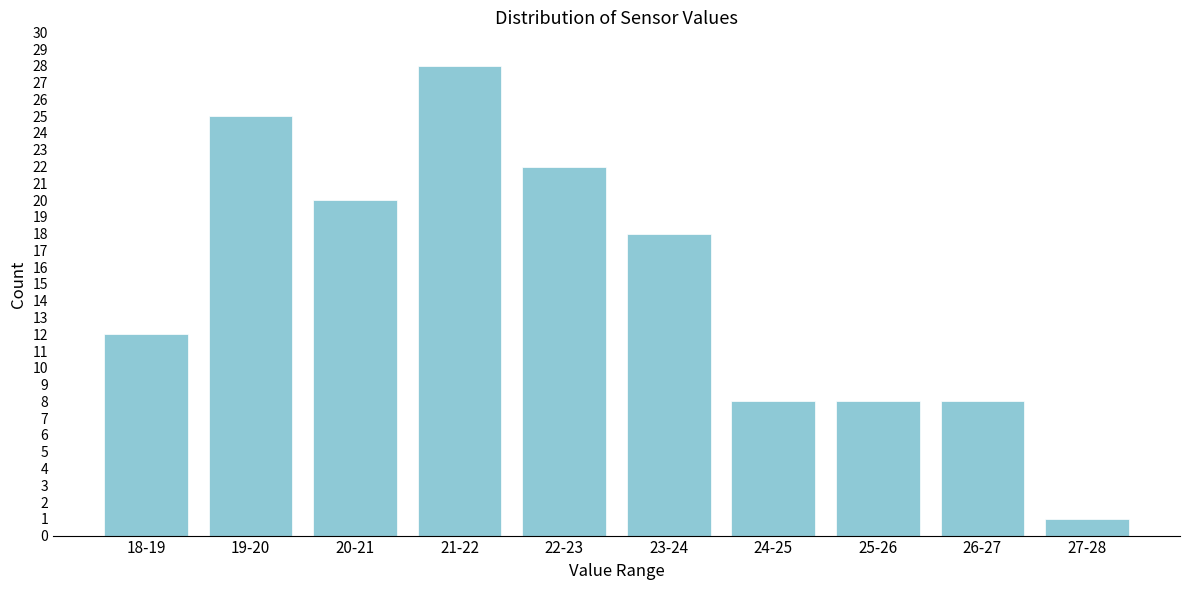

Reading right to left, transcribe all the data shown in this chart.

1	8	8	8	18	22	28	20	25	12